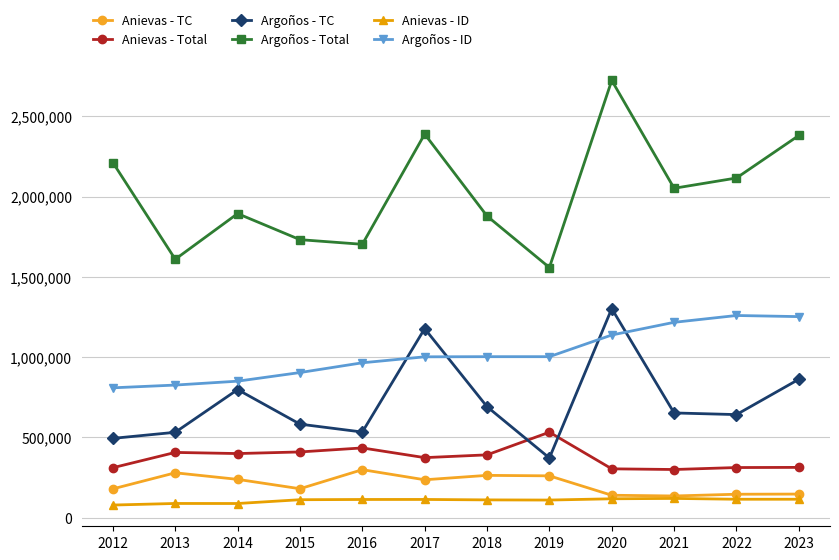

Is the value of Argoños - Total at 2012 greater than the value of Anievas - TC at 2019?

Yes